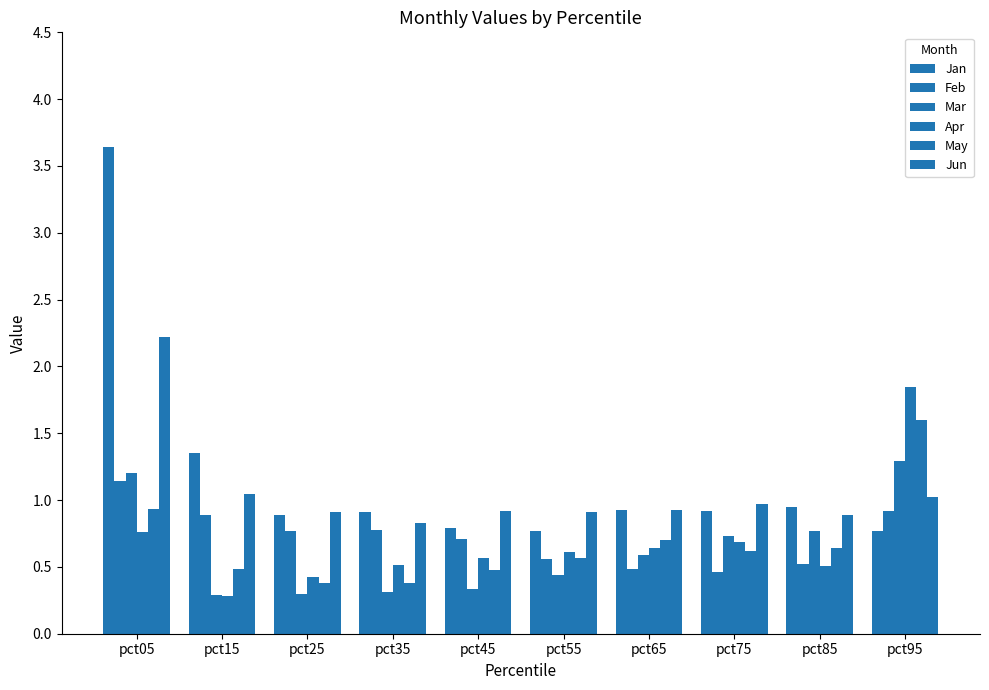

At which label does Feb reach its peak?

pct05